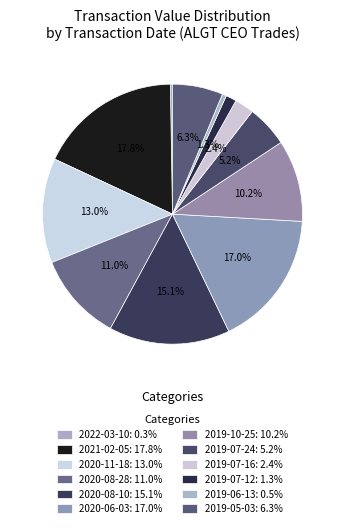

To the nearest percent, what is the average slice percentage?

8%